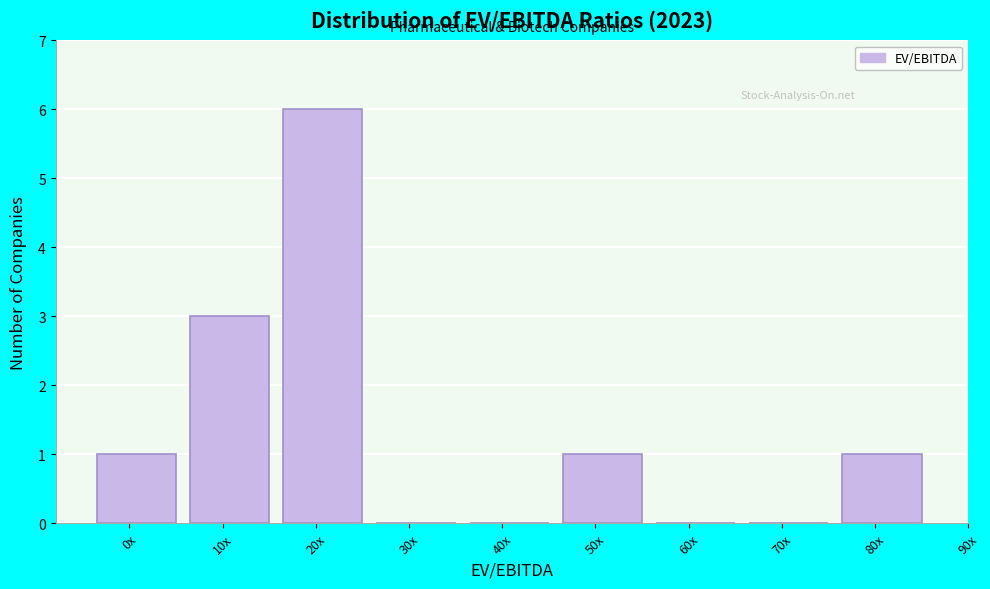

Reading right to left, what are all the values shown in this chart?

80x=1	70x=0	60x=0	50x=1	40x=0	30x=0	20x=6	10x=3	0x=1